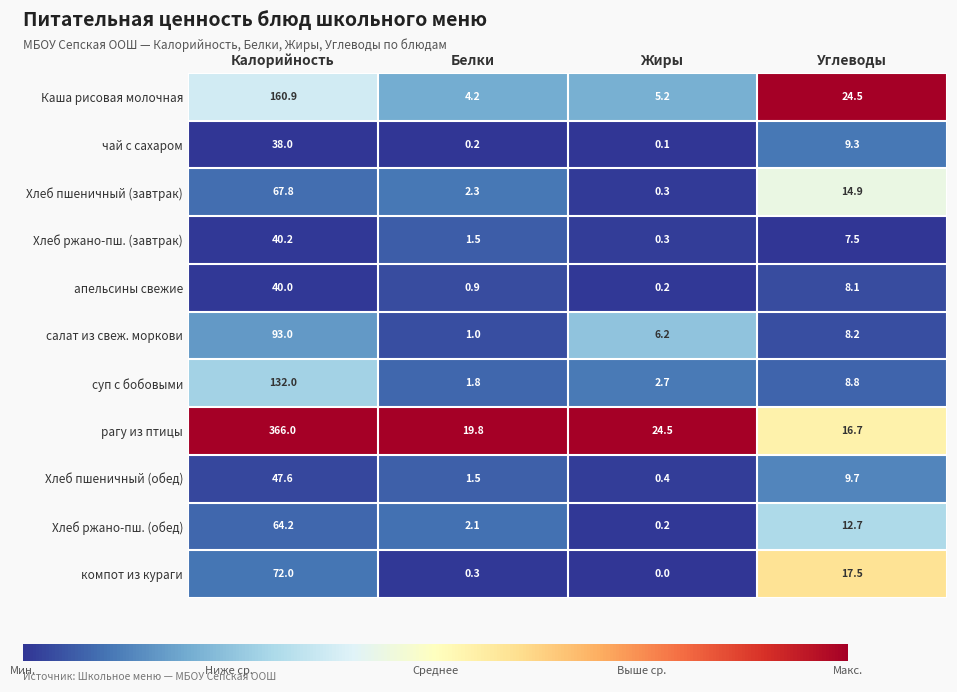

How many data points does each series have?

4